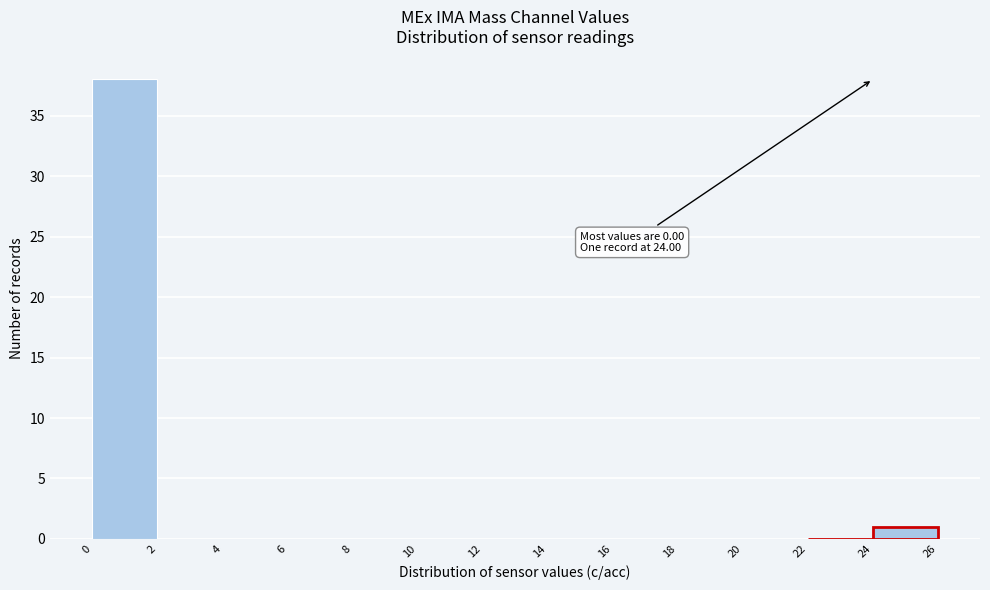

Which range on the x-axis has the tallest bar?

0 to 2